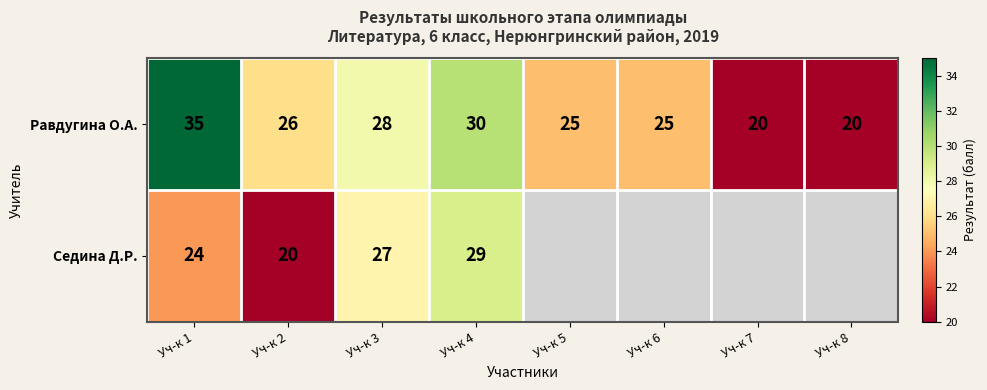

At which label is Равдугина О.А. closest to 27?

Уч-к 2